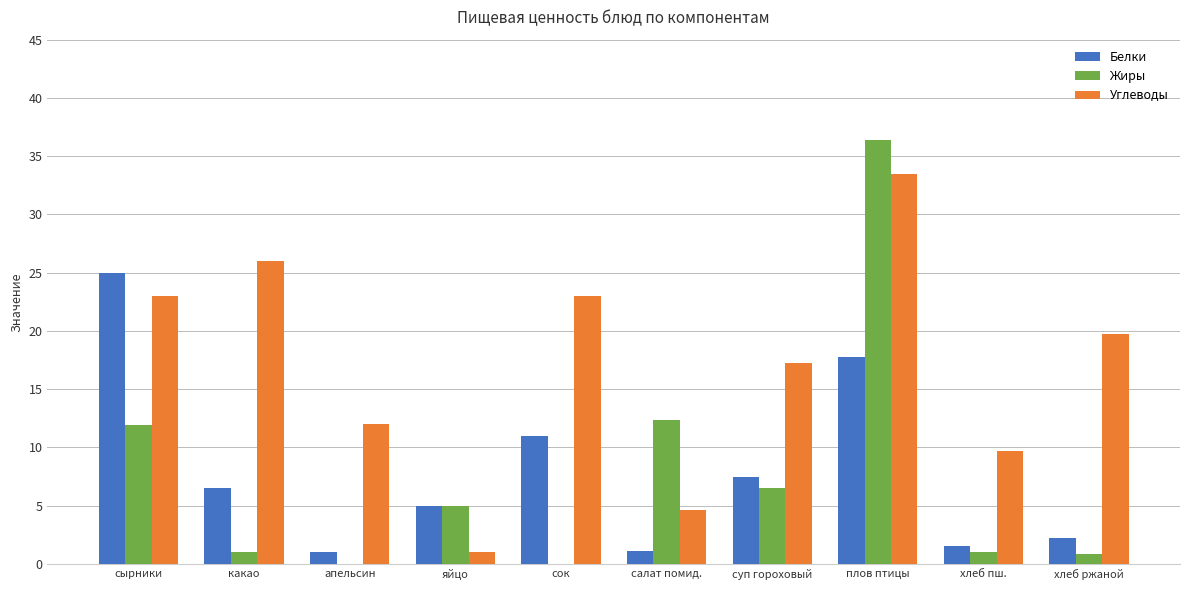

What is the sum of all Белки values?

78.8